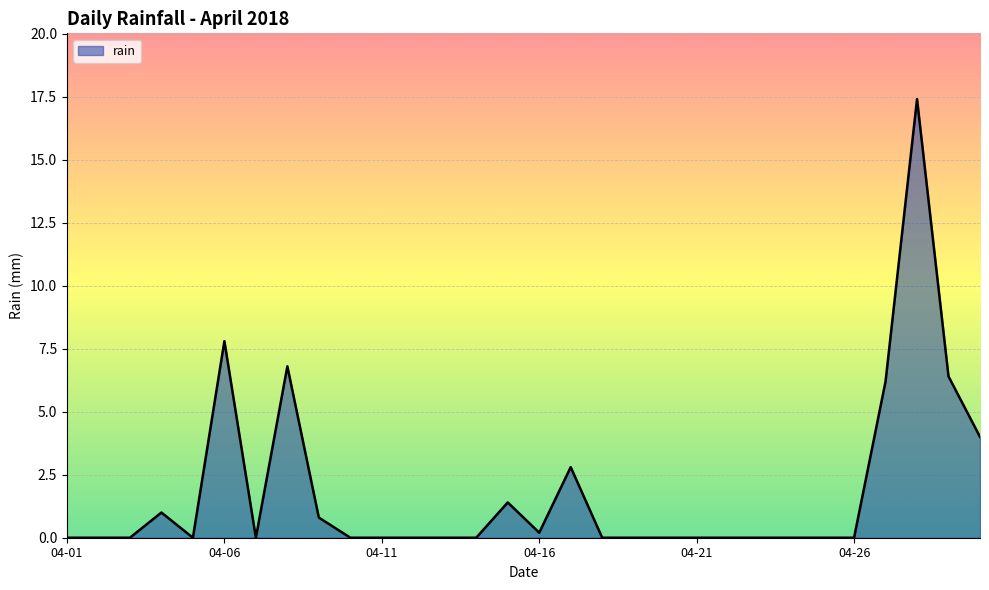

What is the greatest value displayed?

17.4